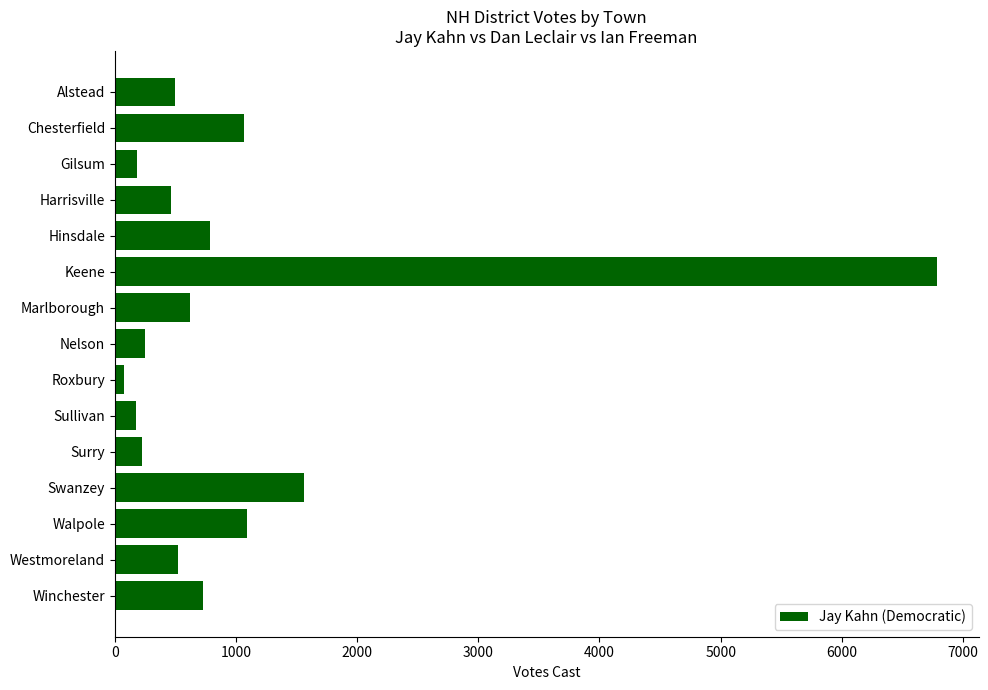

Approximately how many times larger is the value at Gilsum compared to Nelson?

0.7